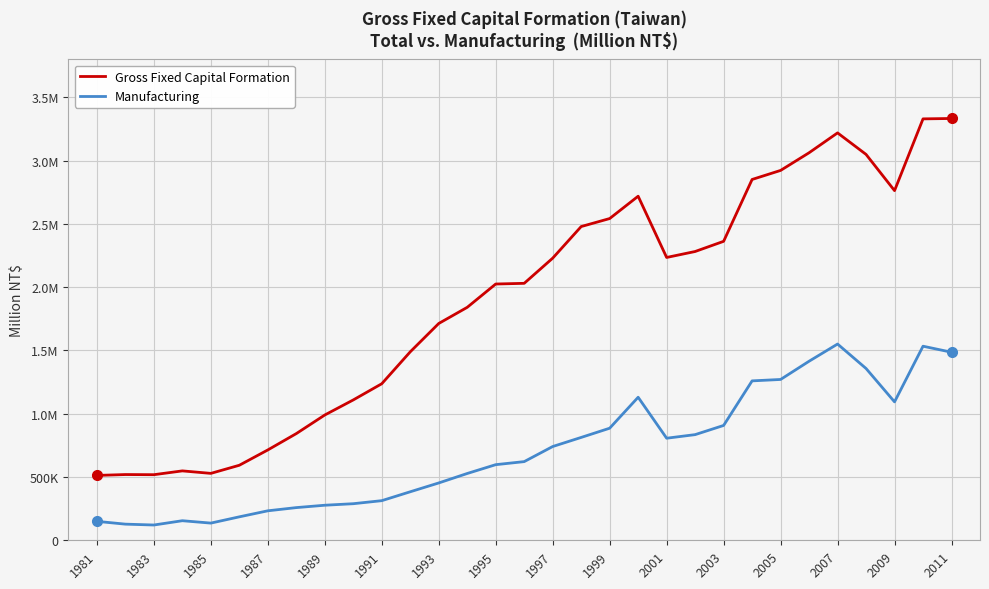

Which series has the largest total across all categories?

Gross Fixed Capital Formation